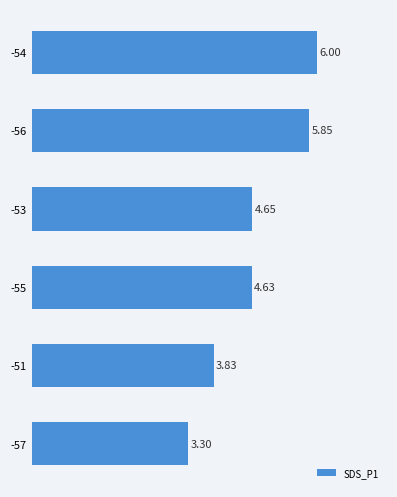

Approximately how many times larger is the value at -56 compared to -54?

1.0